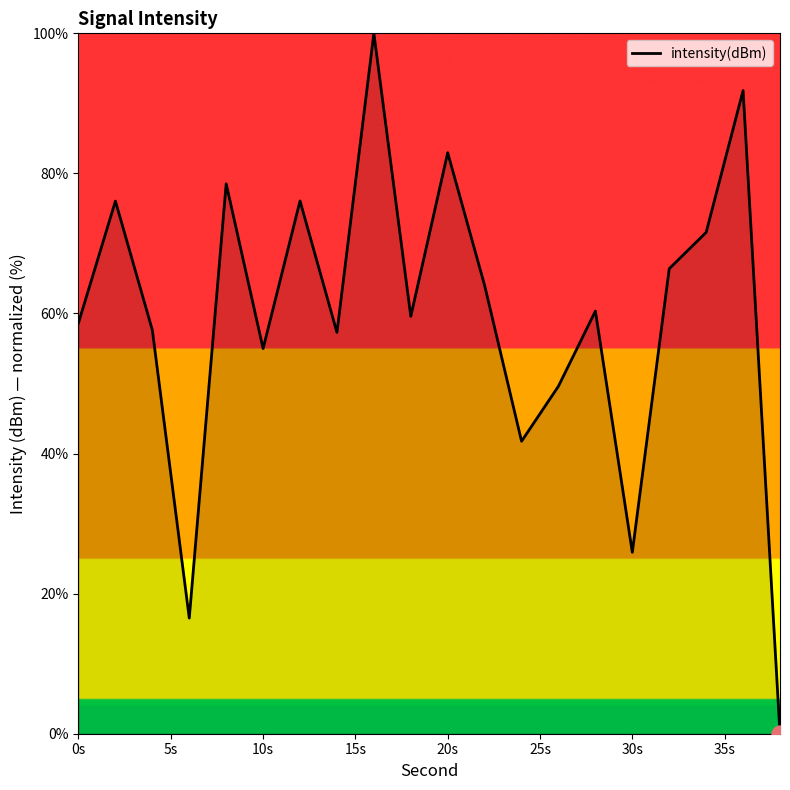

What is the difference between the maximum and minimum values?

100.0